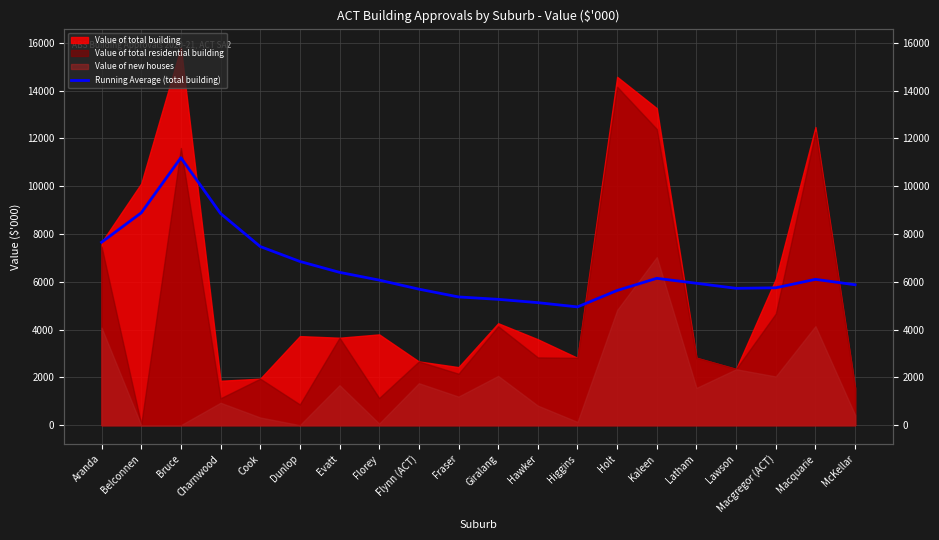

Reading left to right, what are all the values shown in this chart?

7655.9	8886.2	11193.3	8859.7	7476.9	6852.0	6395.9	6071.3	5693.1	5366.7	5266.7	5127.4	4949.7	5637.5	6146.0	5938.1	5727.2	5749.1	6103.2	5876.0